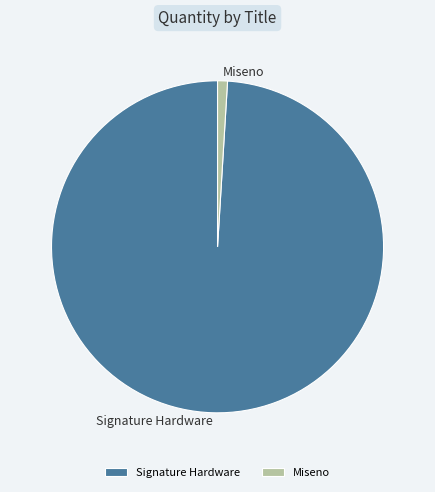

Is there any slice that represents more than half of the pie?

Yes